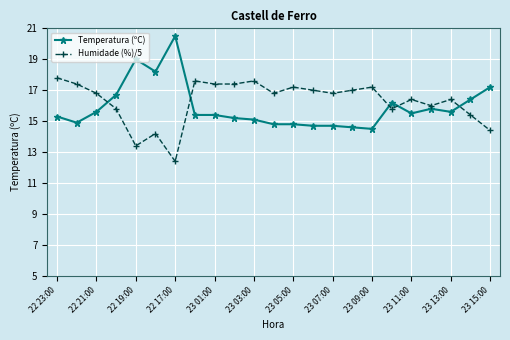

Rank the series by their maximum value, from highest to lowest.

Temperatura (ºC), Humidade (%)/5